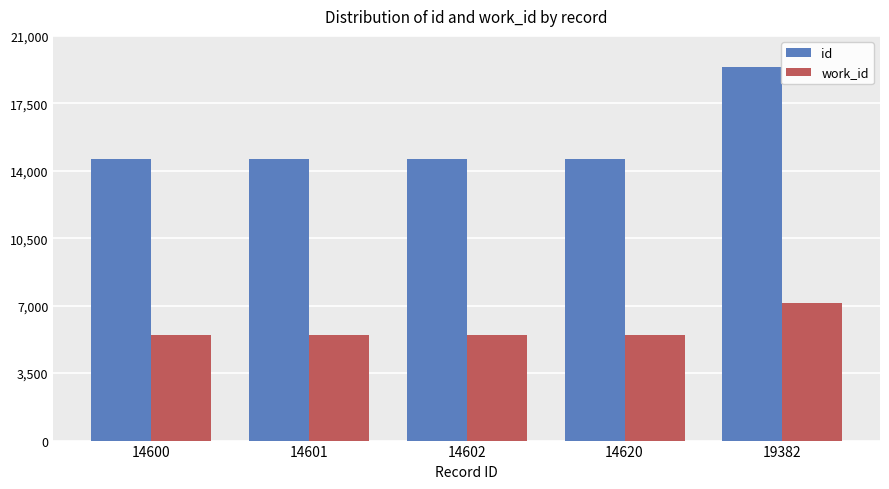

What is the sum of all work_id values?

28977